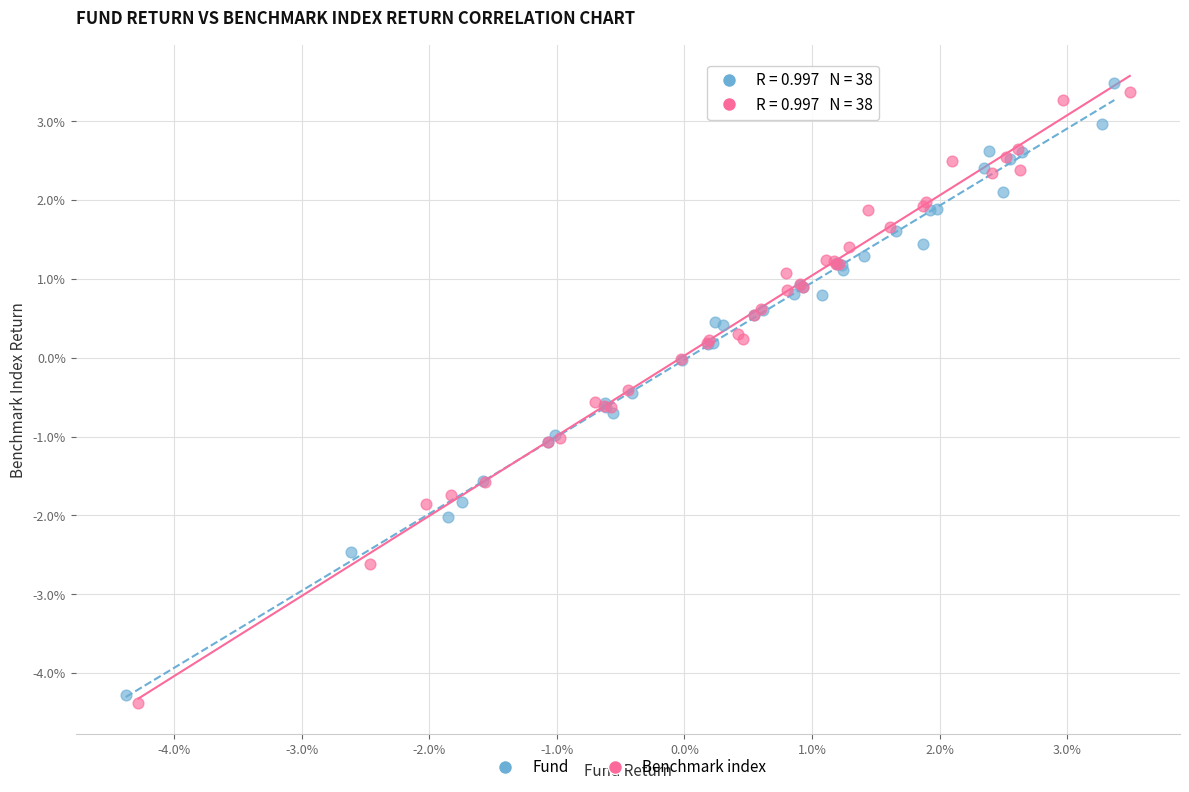

Which series contains the highest Y value?

Fund